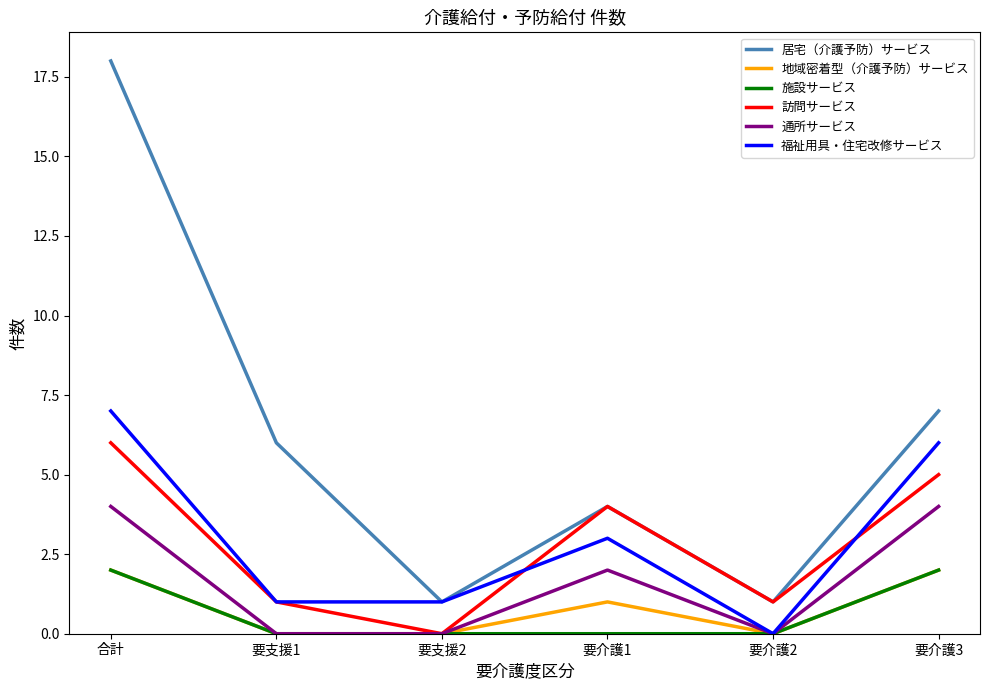

How many series are shown in this chart?

6